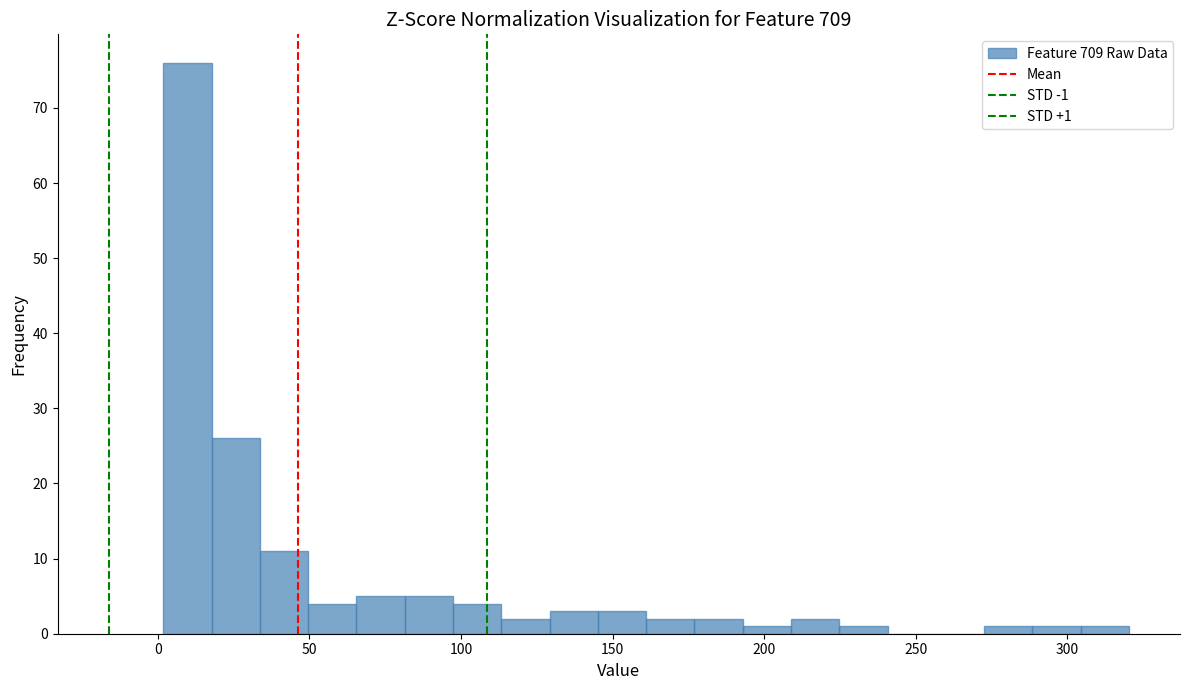

Read against the x-axis, roughly where is the centre of the tallest bar?

10